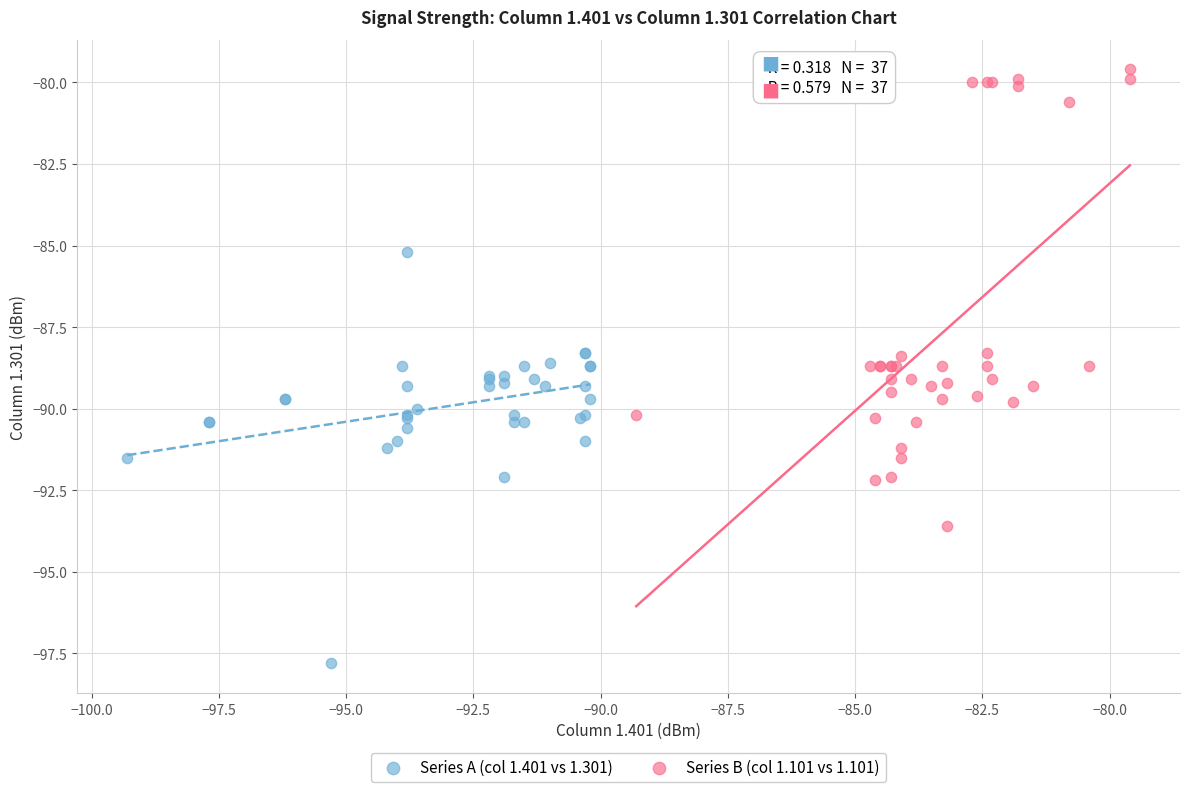

Which series has the largest Y range (max minus min)?

Series B (col 1.101 vs 1.101)